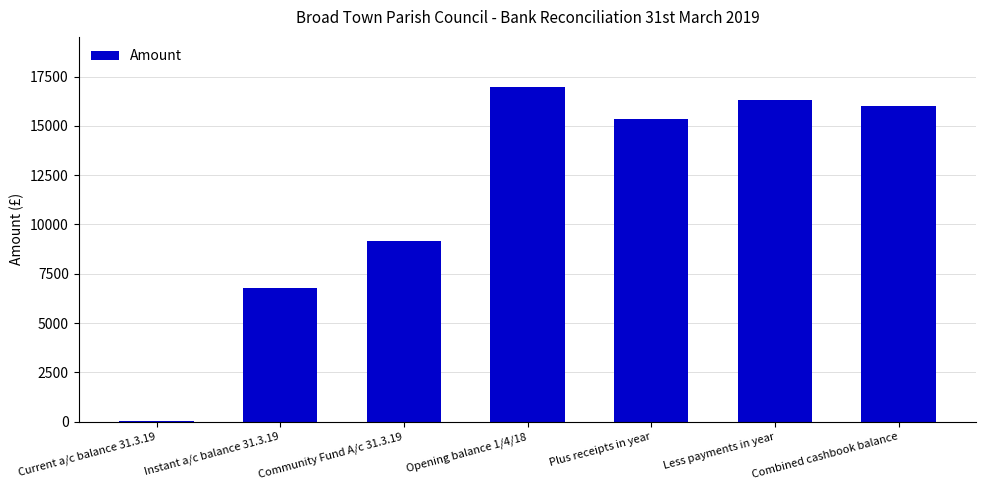

Which category has the highest value across all series?

Opening balance 1/4/18